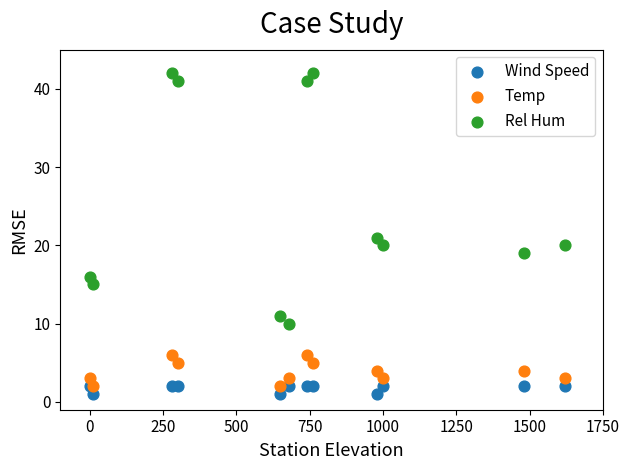

What are all the series names shown in the legend?

Wind Speed, Temp, Rel Hum